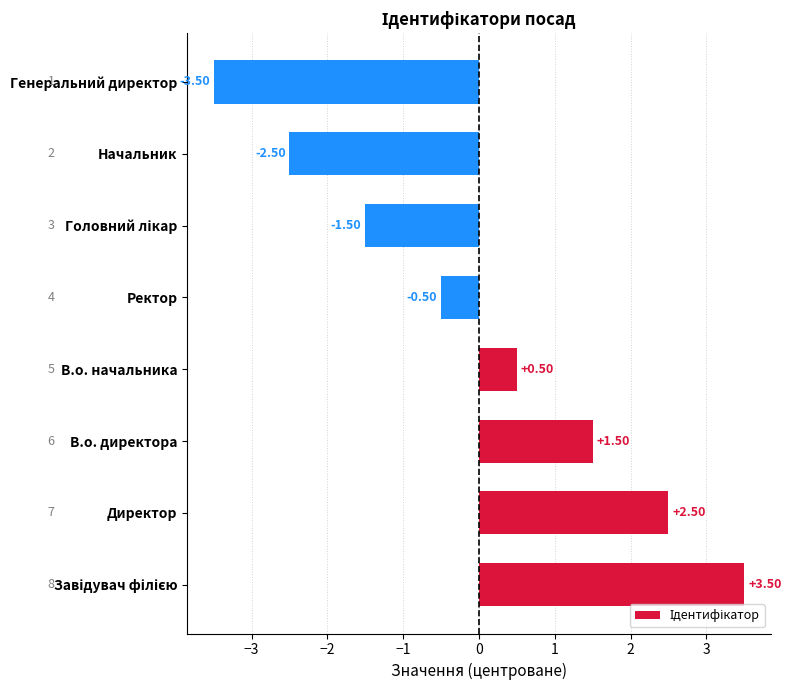

What is the change in value from В.о. директора to Ректор?

-2.0